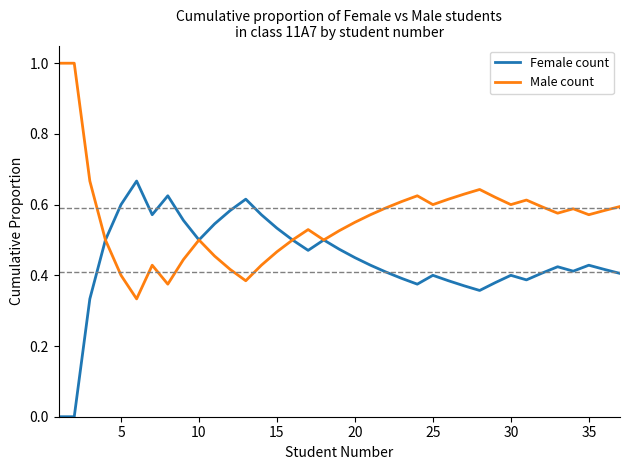

Which series has the largest total across all categories?

Male count